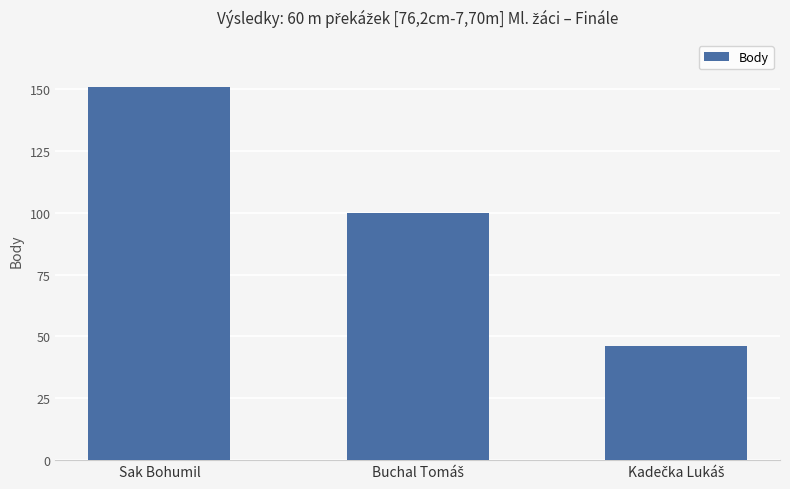

What is the approximate value at Sak Bohumil, to the nearest 10?

150